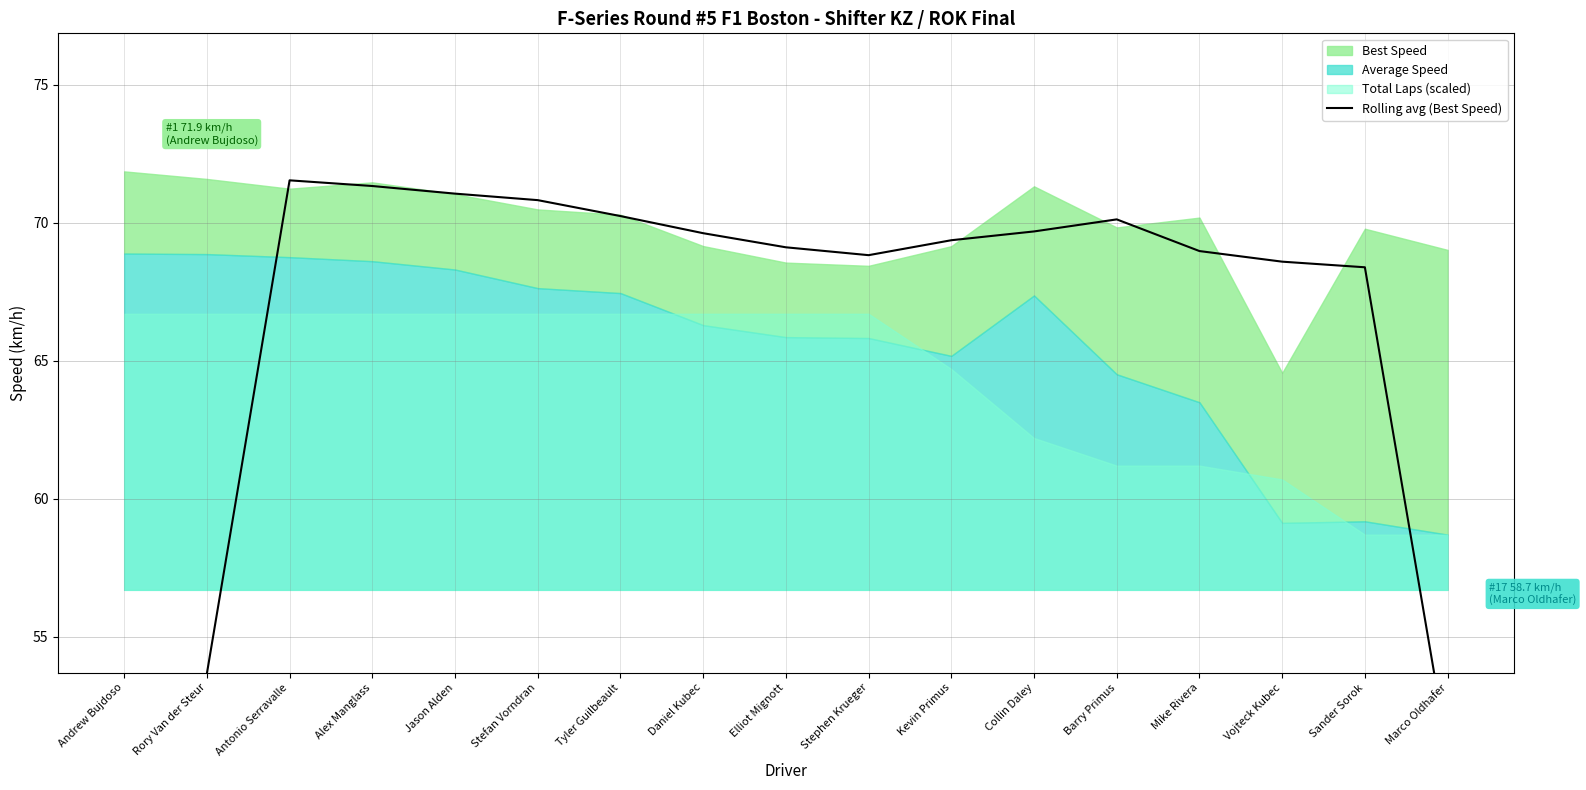

Count the number of categories in the chart.

17